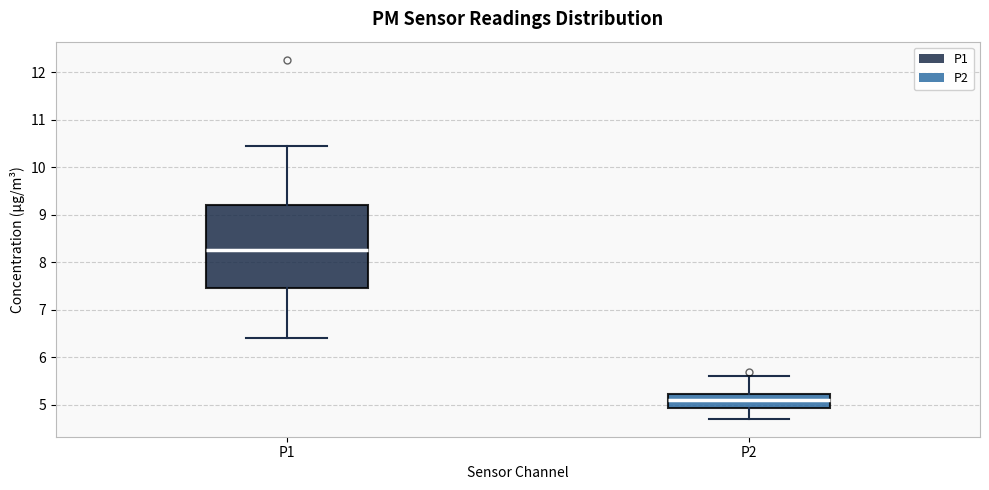

Where is the upper edge of the box for P1 on the y-axis? The values are not printed on the chart, so give them approximately, as read against the axis.

9.2